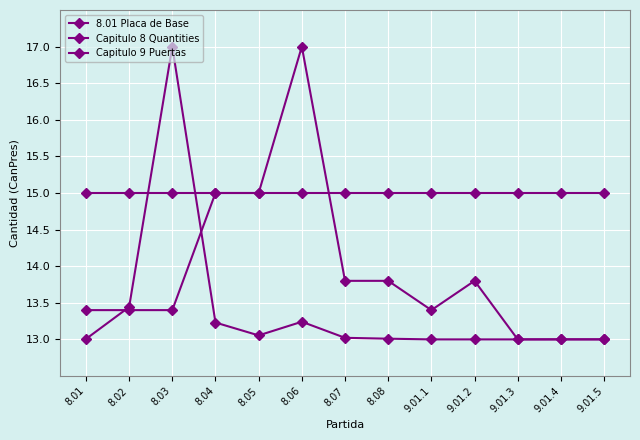

What is the highest value of the 8.01 Placa de Base series?

15.0